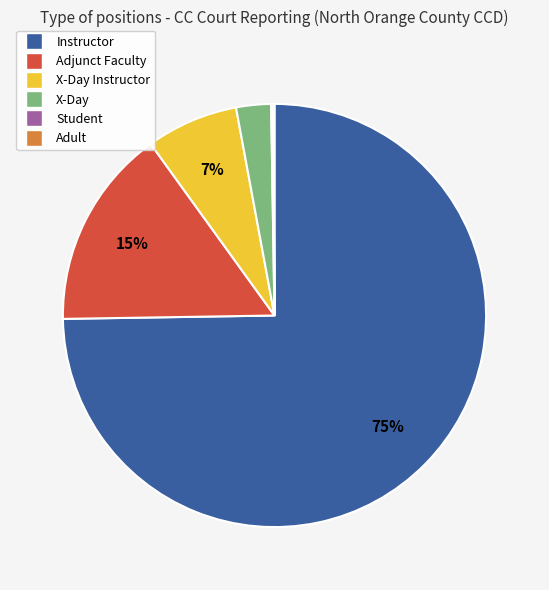

Which category accounts for the majority?

Instructor